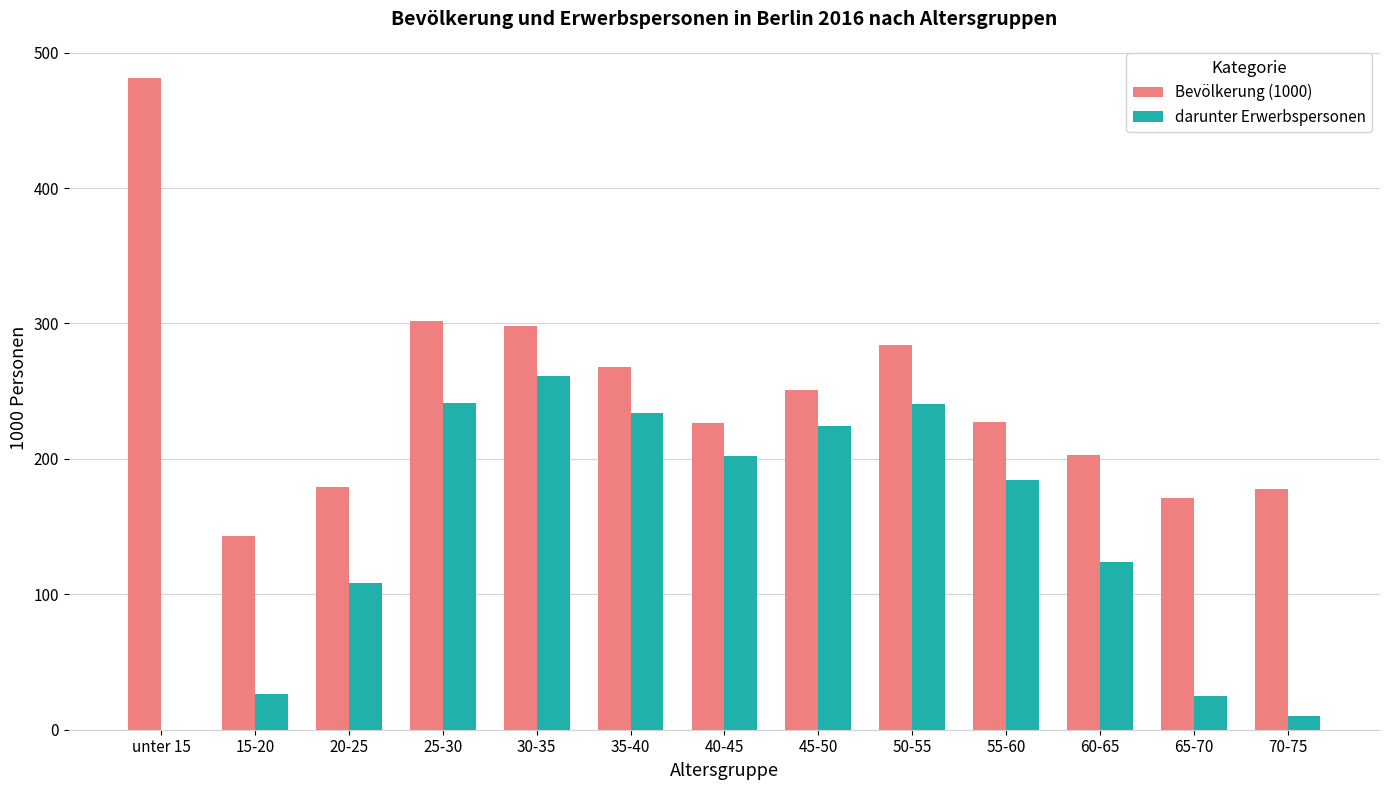

Which series changed the most between 40-45 and 65-70?

darunter Erwerbspersonen